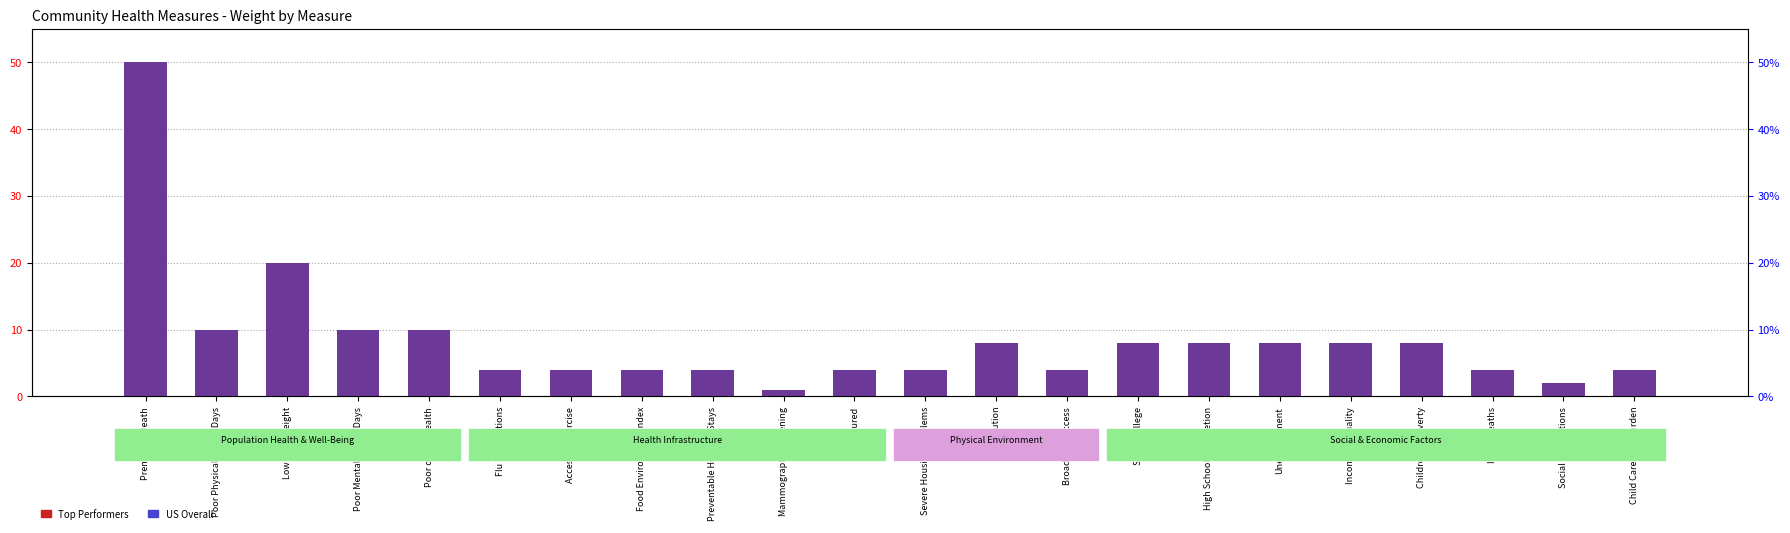

Is it true that US Overall equals 0.2 at Premature Death?

False